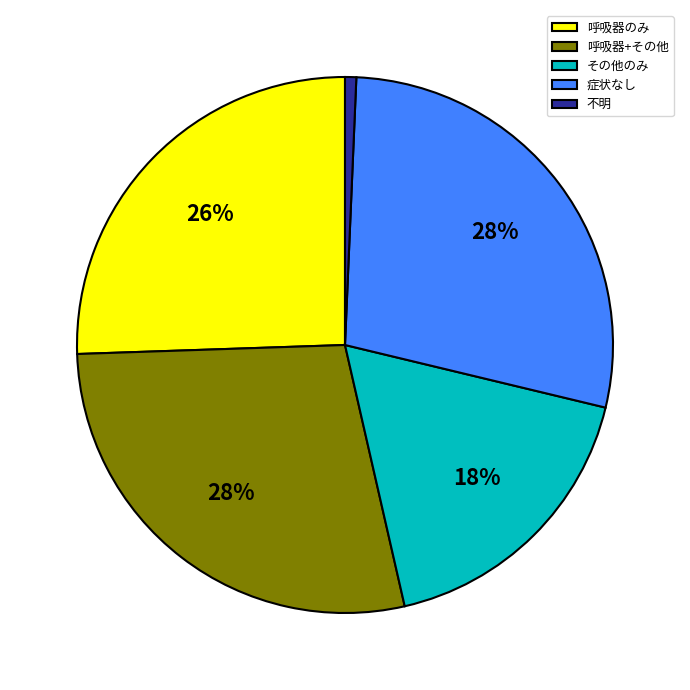

To the nearest percent, what is the difference between the 不明 and 呼吸器+その他 slice percentages?

27%